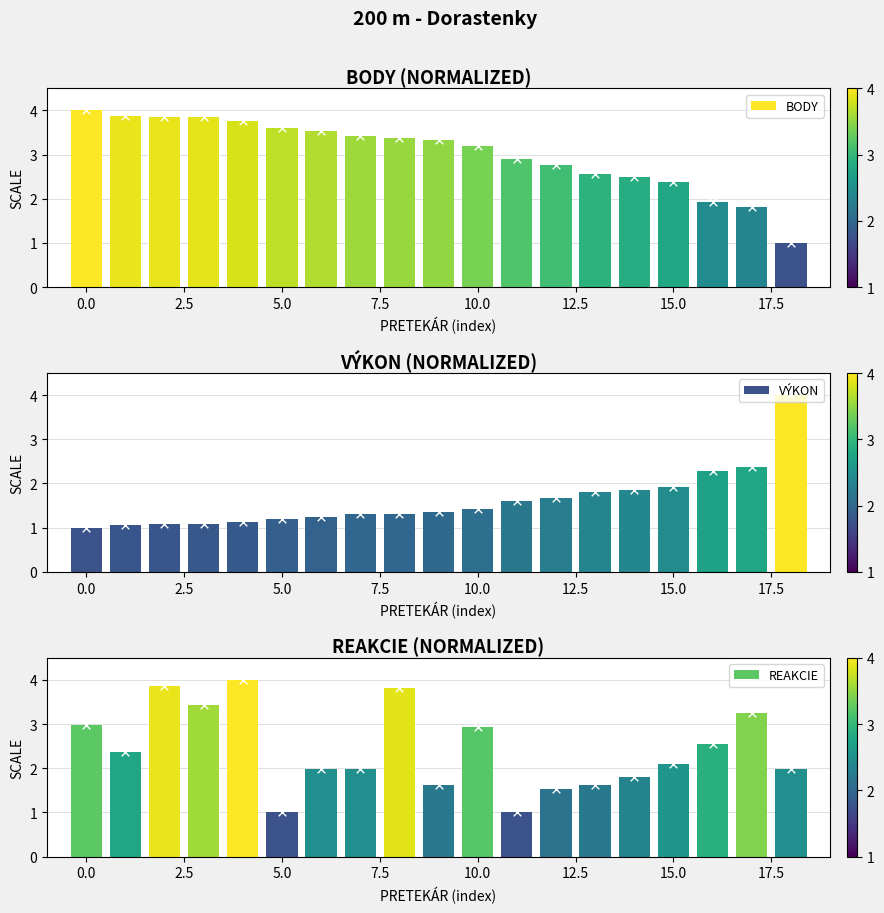

Which series has the largest Y range (max minus min)?

BODY